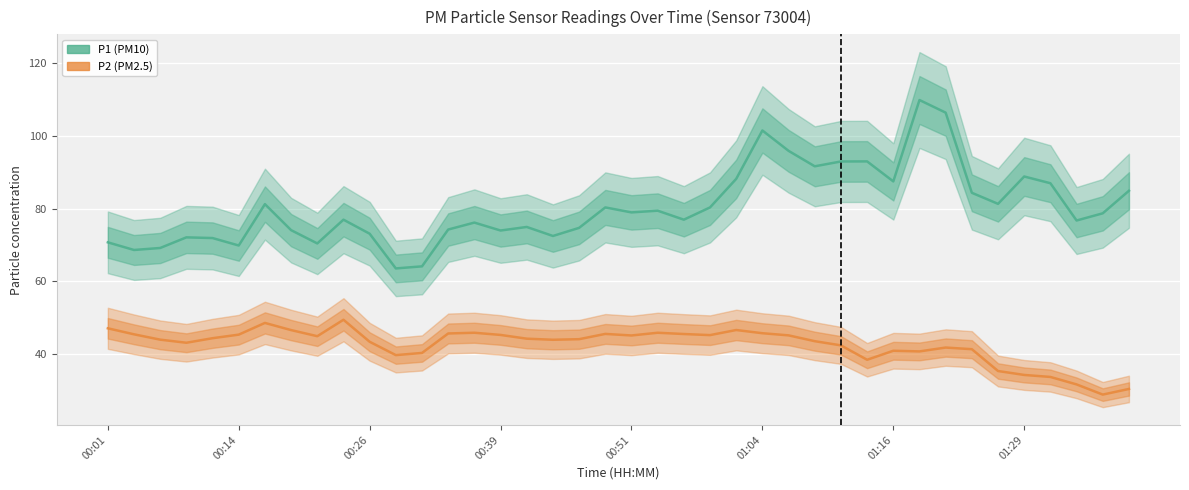

True or false: P1 and P2 cross at least once.

False